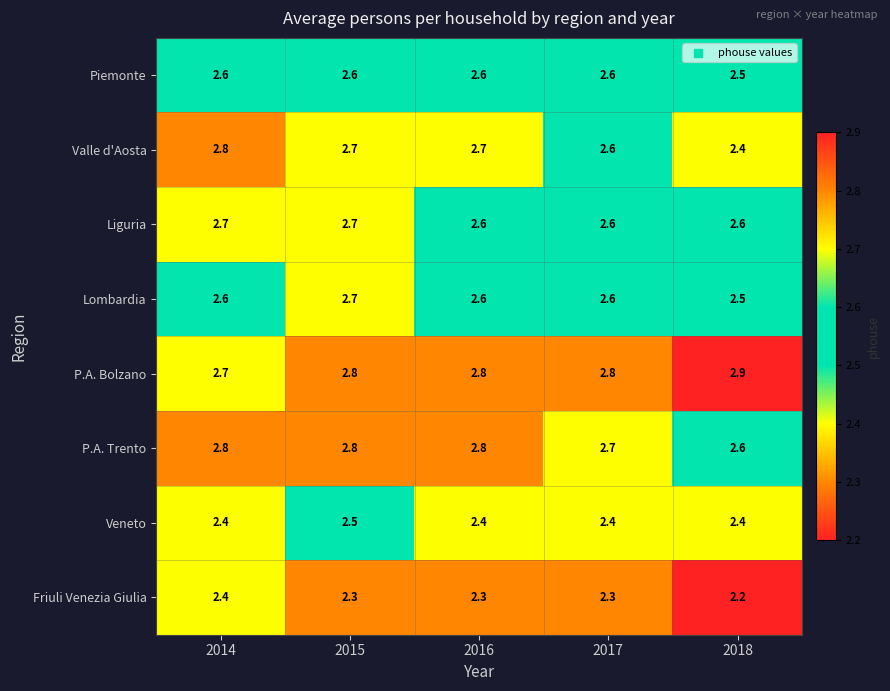

Which series has the largest total across all categories?

P.A. Bolzano